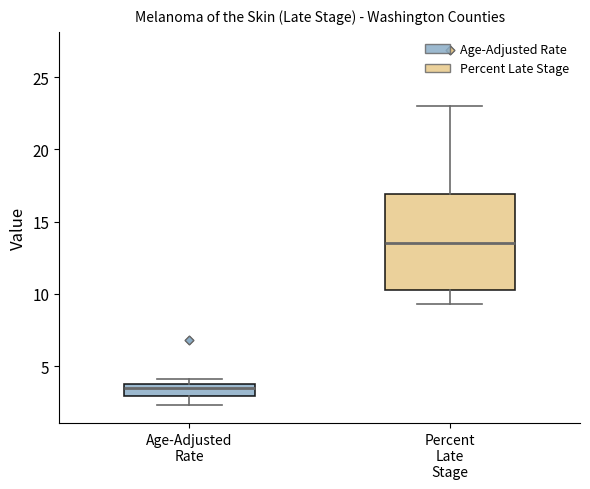

Where is the lower edge of the box for Age-Adjusted Rate on the y-axis? The values are not printed on the chart, so give them approximately, as read against the axis.

3.0